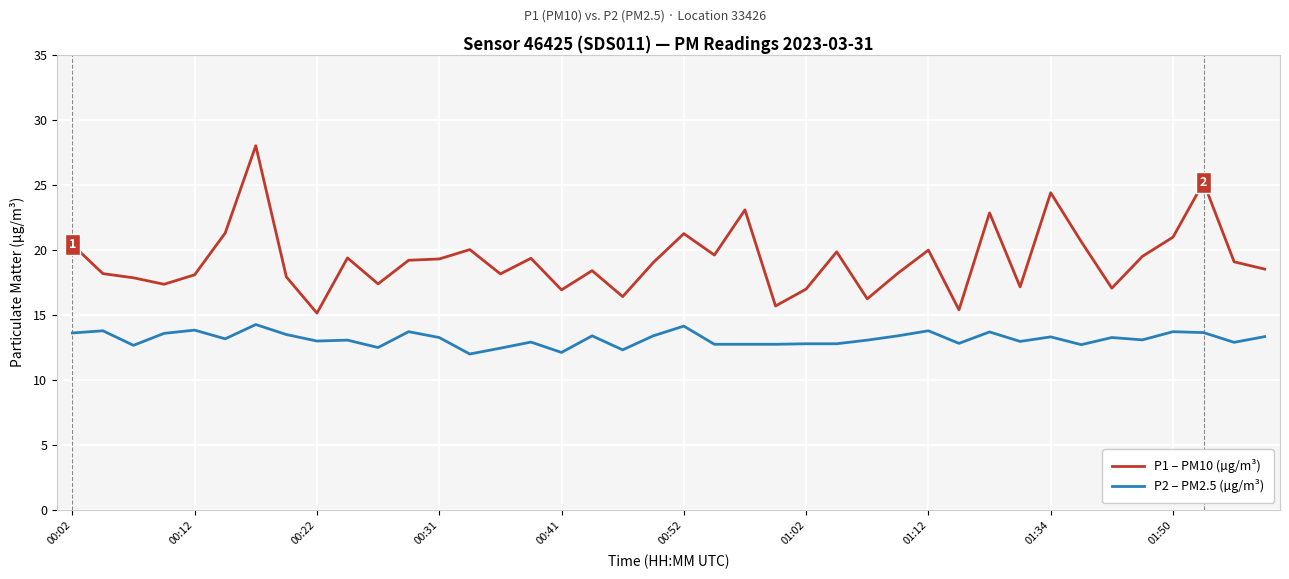

How many categories are shown in the chart?

40